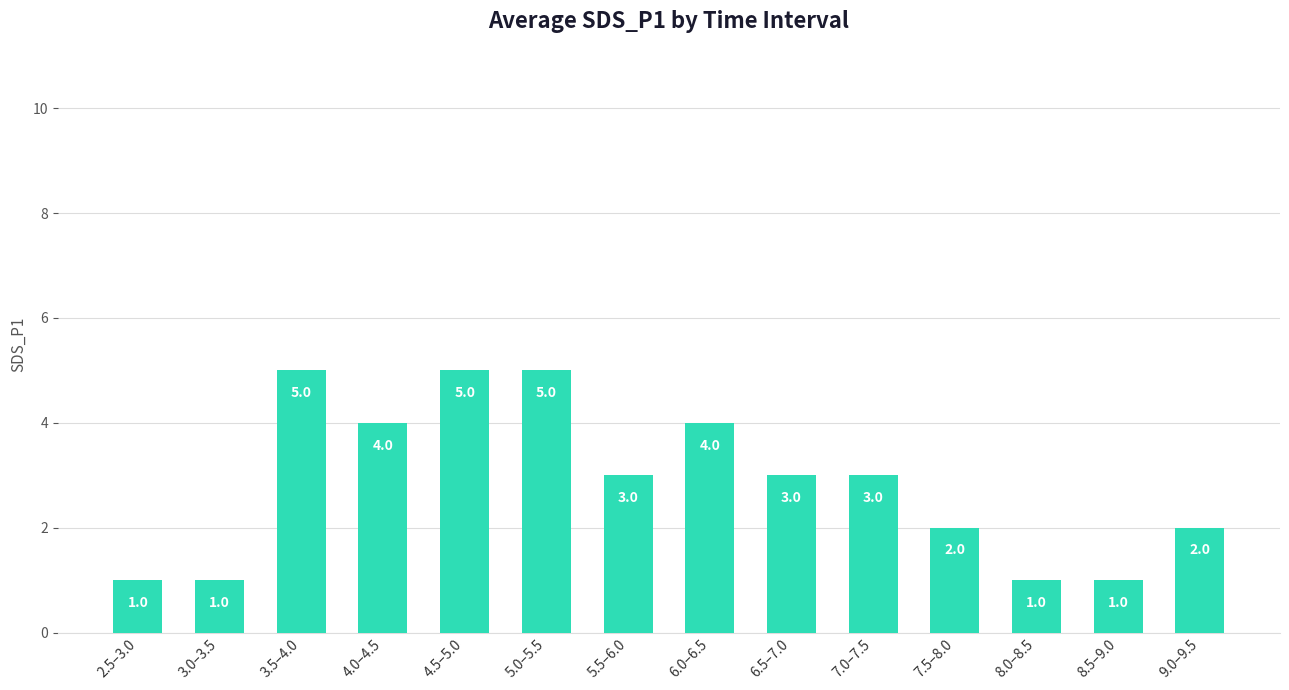

Between 7.0–7.5 and 4.0–4.5, which is larger?

4.0–4.5